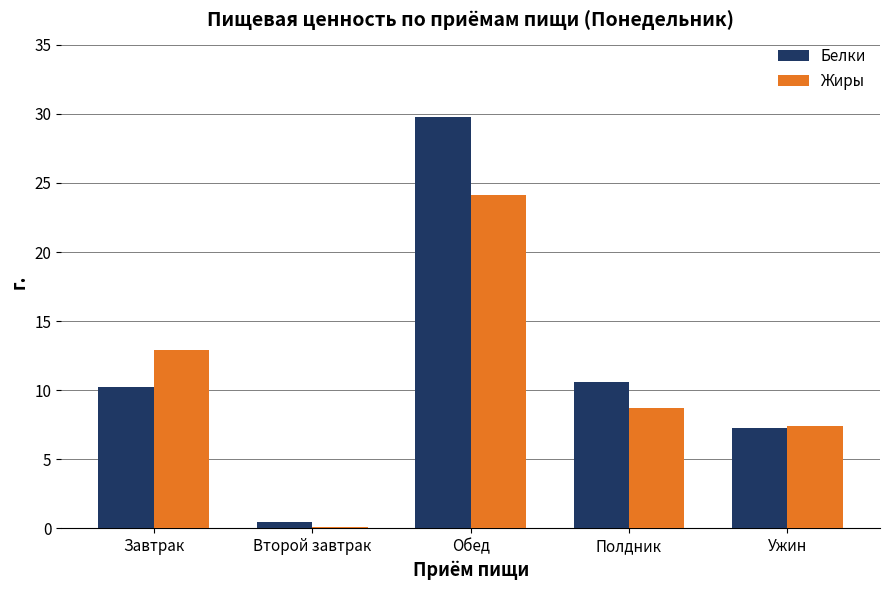

Which series changed the most between Обед and Полдник?

Белки